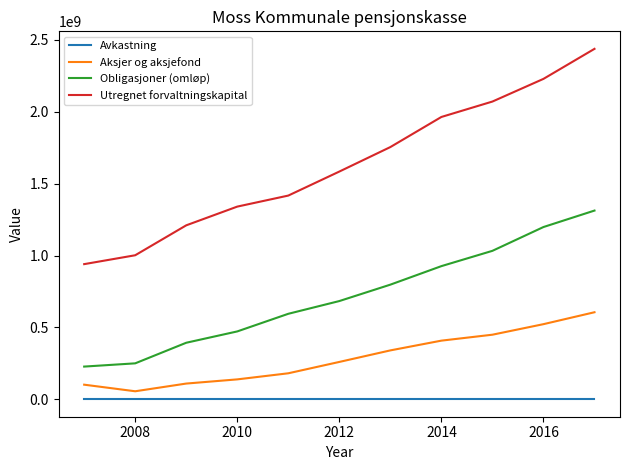

Rank the series by their maximum value, from lowest to highest.

Avkastning, Aksjer og aksjefond, Obligasjoner (omløp), Utregnet forvaltningskapital